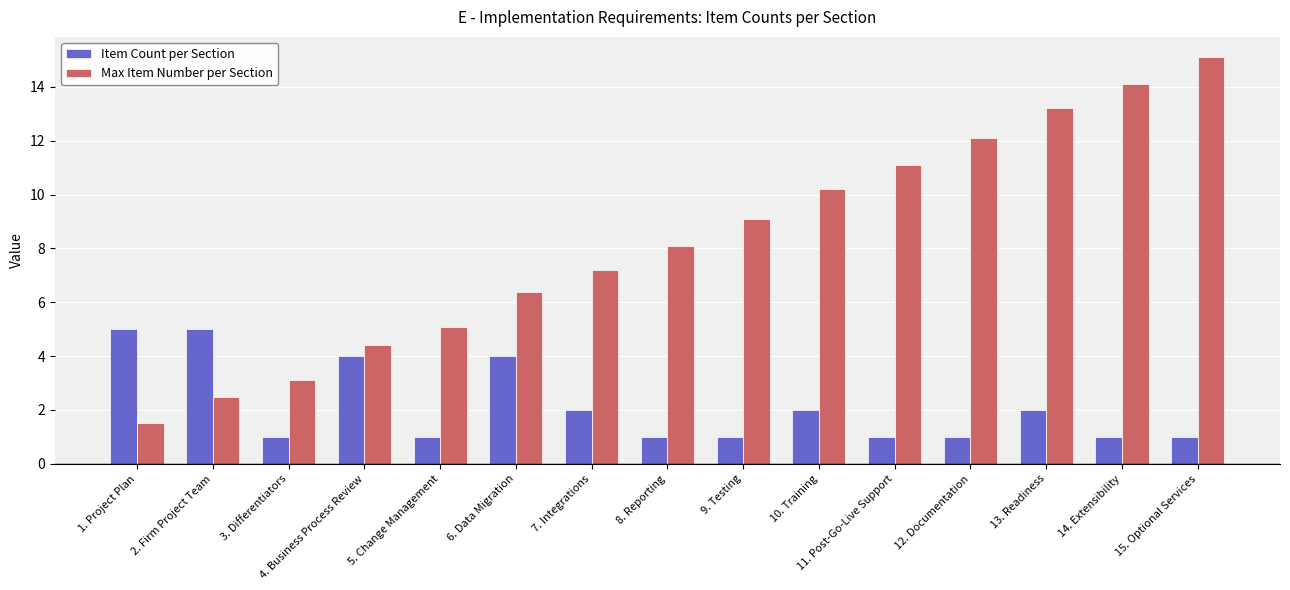

Reading left to right, extract all data points from this chart.

Item Count per Section: 1. Project Plan=5.0	2. Firm Project Team=5.0	3. Differentiators=1.0	4. Business Process Review=4.0	5. Change Management=1.0	6. Data Migration=4.0	7. Integrations=2.0	8. Reporting=1.0	9. Testing=1.0	10. Training=2.0	11. Post-Go-Live Support=1.0	12. Documentation=1.0	13. Readiness=2.0	14. Extensibility=1.0	15. Optional Services=1.0
Max Item Number per Section: 1. Project Plan=1.5	2. Firm Project Team=2.5	3. Differentiators=3.1	4. Business Process Review=4.4	5. Change Management=5.1	6. Data Migration=6.4	7. Integrations=7.2	8. Reporting=8.1	9. Testing=9.1	10. Training=10.2	11. Post-Go-Live Support=11.1	12. Documentation=12.1	13. Readiness=13.2	14. Extensibility=14.1	15. Optional Services=15.1